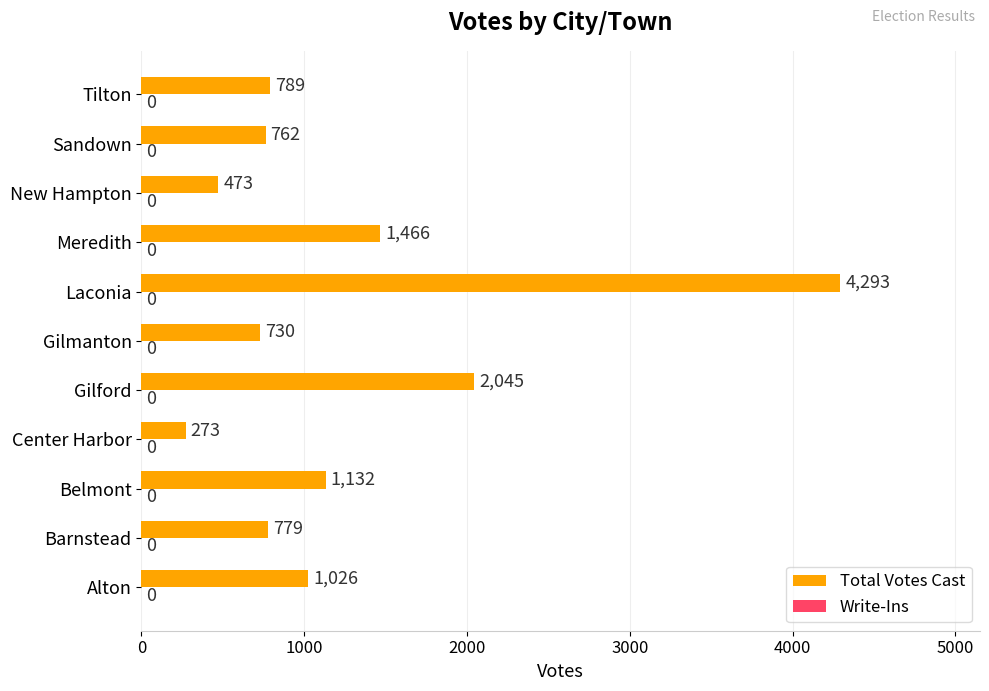

What is the change in value from Barnstead to Meredith?

+687